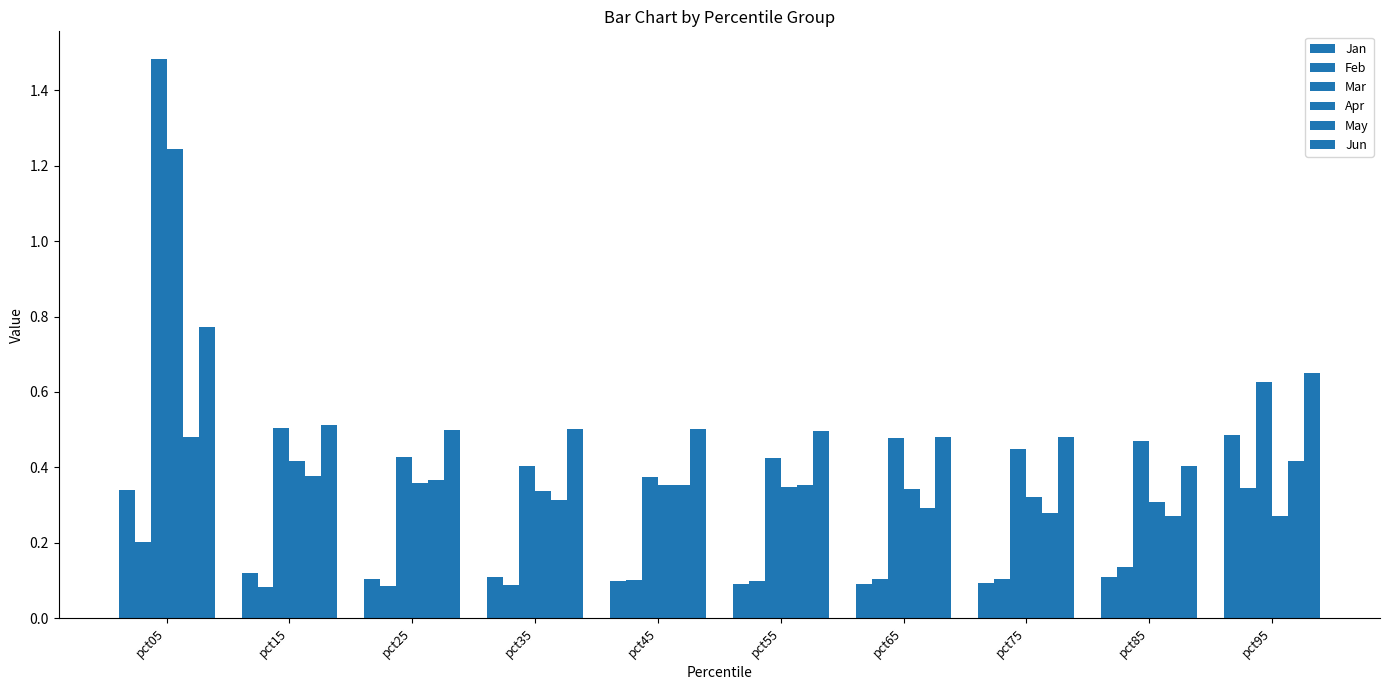

At how many categories does at least one series exceed 1?

1